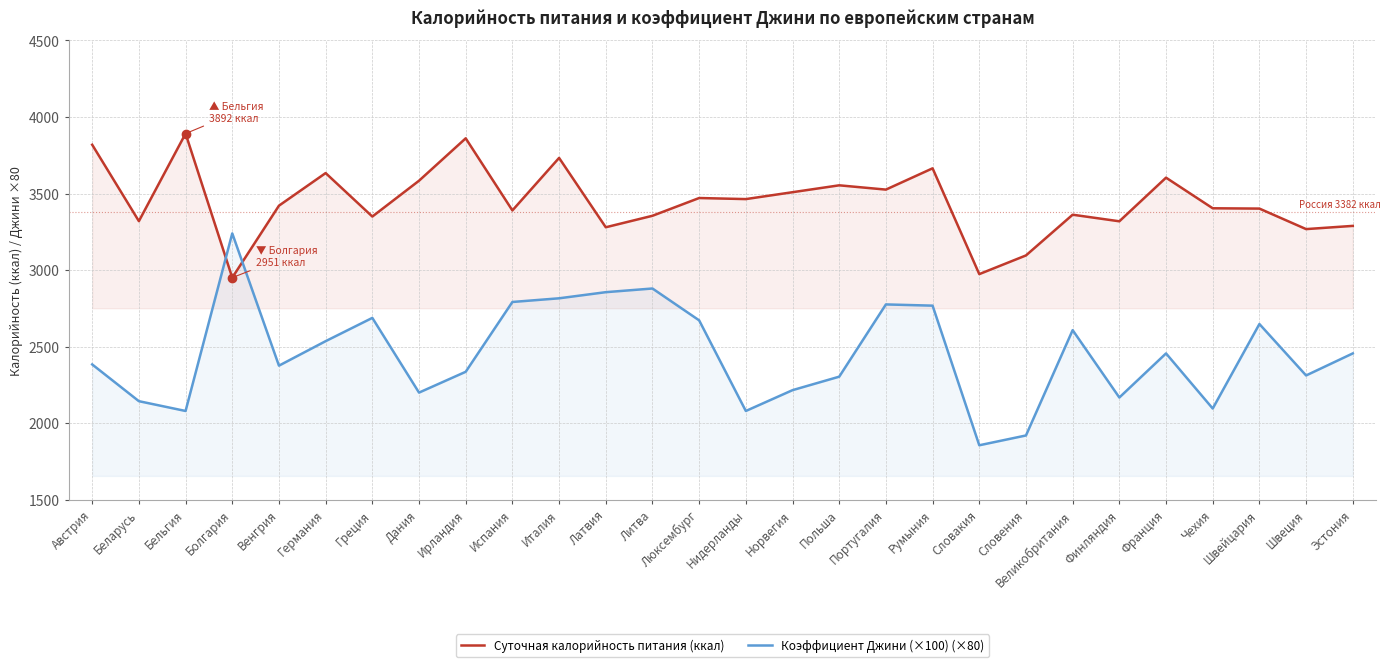

Reading right to left, extract all data points from this chart.

Суточная калорийность питания (ккал): Эстония=3289	Швеция=3268	Швейцария=3402	Чехия=3404	Франция=3604	Финляндия=3319	Великобритания=3362	Словения=3096	Словакия=2974	Румыния=3665	Португалия=3526	Польша=3554	Норвегия=3509	Нидерланды=3464	Люксембург=3471	Литва=3355	Латвия=3280	Италия=3733	Испания=3390	Ирландия=3861	Дания=3584	Греция=3350	Германия=3634	Венгрия=3421	Болгария=2951	Бельгия=3892	Беларусь=3320	Австрия=3819
Коэффициент Джини (×100) (×80): Эстония=2456	Швеция=2312	Швейцария=2648	Чехия=2096	Франция=2456	Финляндия=2168	Великобритания=2608	Словения=1920	Словакия=1856	Румыния=2768	Португалия=2776	Польша=2304	Норвегия=2216	Нидерланды=2080	Люксембург=2672	Литва=2880	Латвия=2856	Италия=2816	Испания=2792	Ирландия=2336	Дания=2200	Греция=2688	Германия=2536	Венгрия=2376	Болгария=3240	Бельгия=2080	Беларусь=2144	Австрия=2384